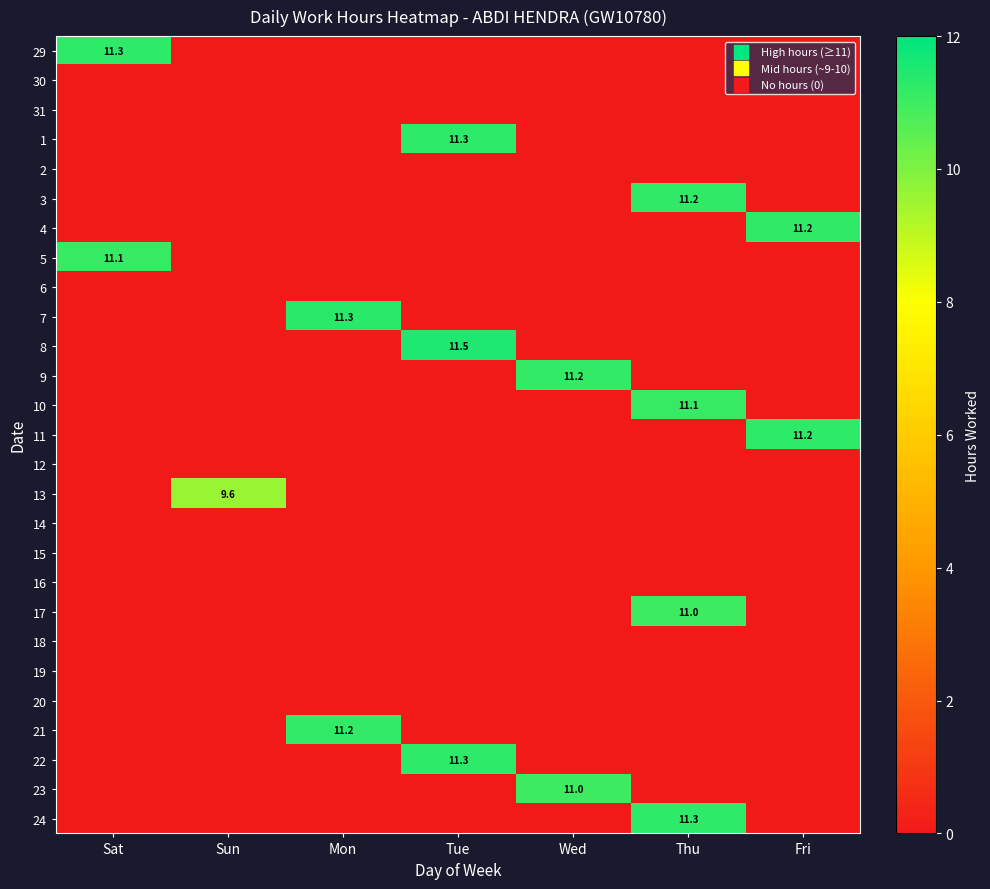

The value of 9 at Wed is 16.6. True or false?

False